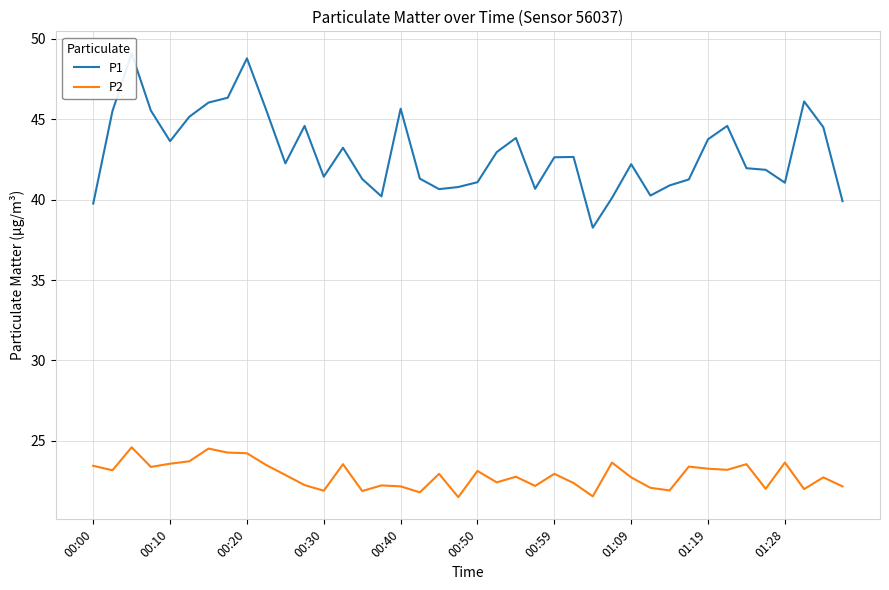

What is the difference between the P2 values at 01:09 and 00:50?

0.4